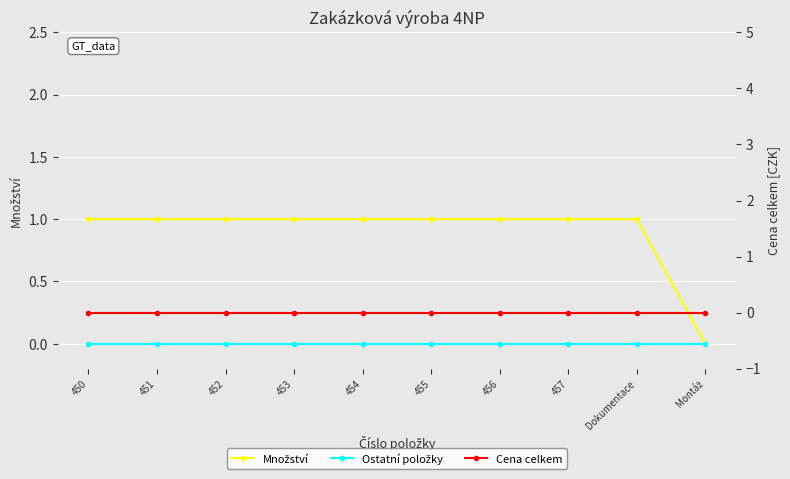

True or false: Množství has a value of 1 at Montáž.

False